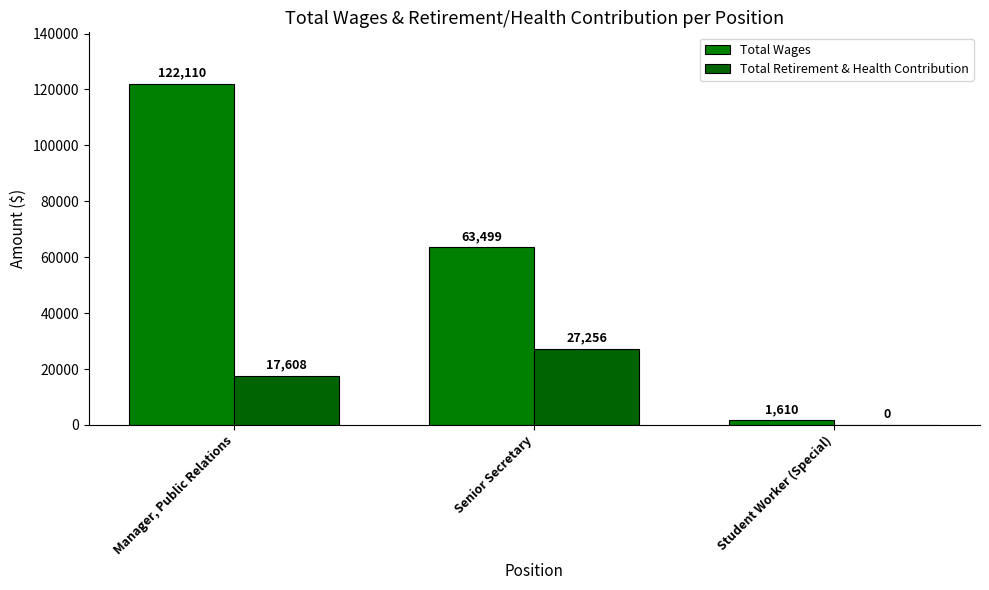

What is the total value across all series at Manager, Public Relations?

139718